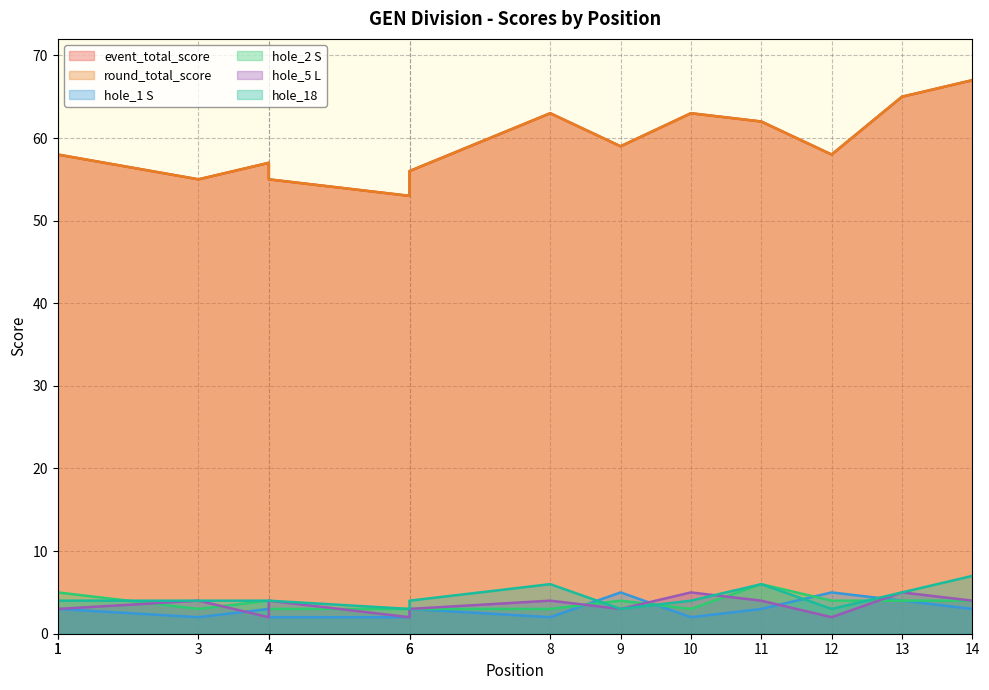

True or false: hole_18 and event_total_score cross at least once.

False